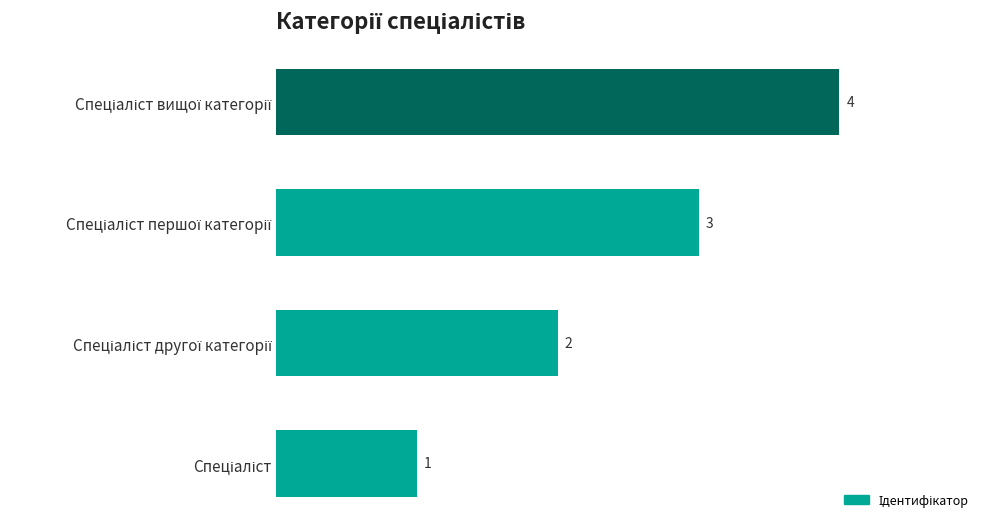

What is the sum of all values?

10